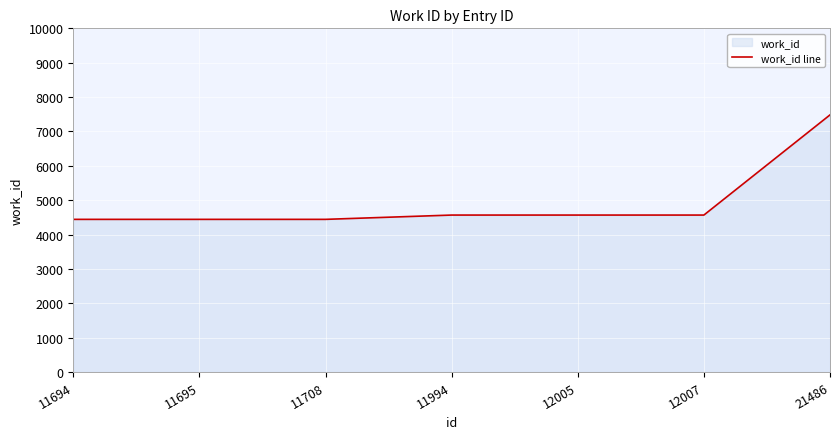

Is it true that the value at 11994 is 5970?

False